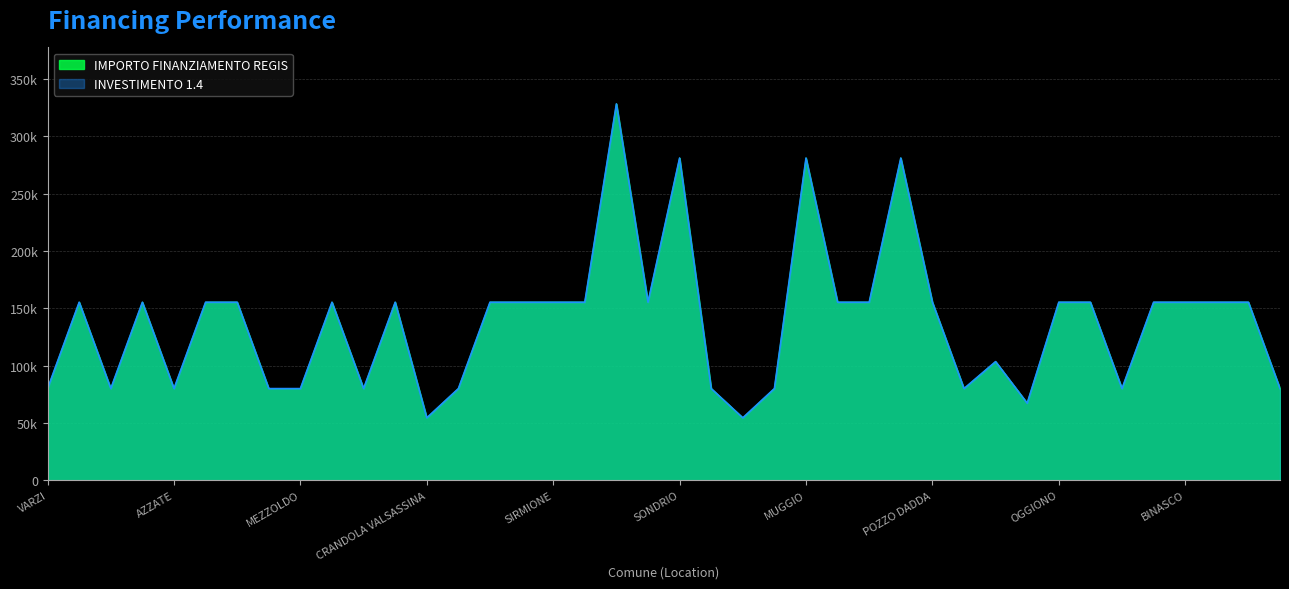

List the series in order of their peak value, lowest first.

INVESTIMENTO 1.4, IMPORTO FINANZIAMENTO REGIS